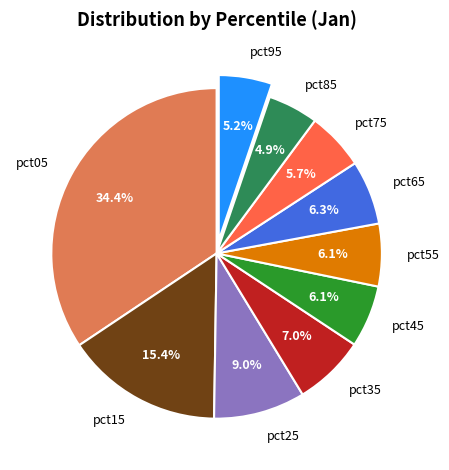

Is it true that pct55 is 1% of the pie?

False